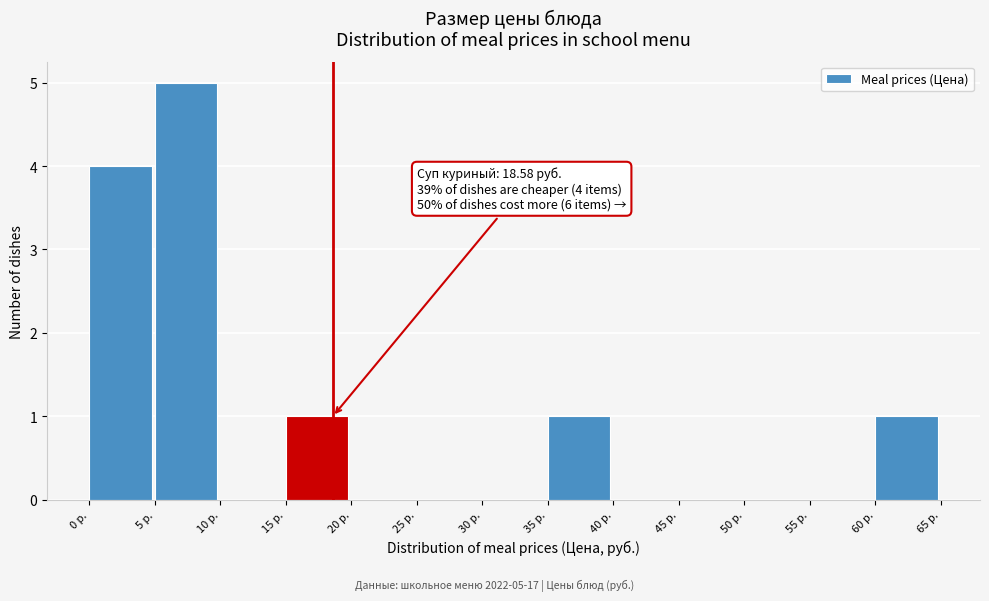

Which range on the x-axis has the tallest bar?

5 to 10